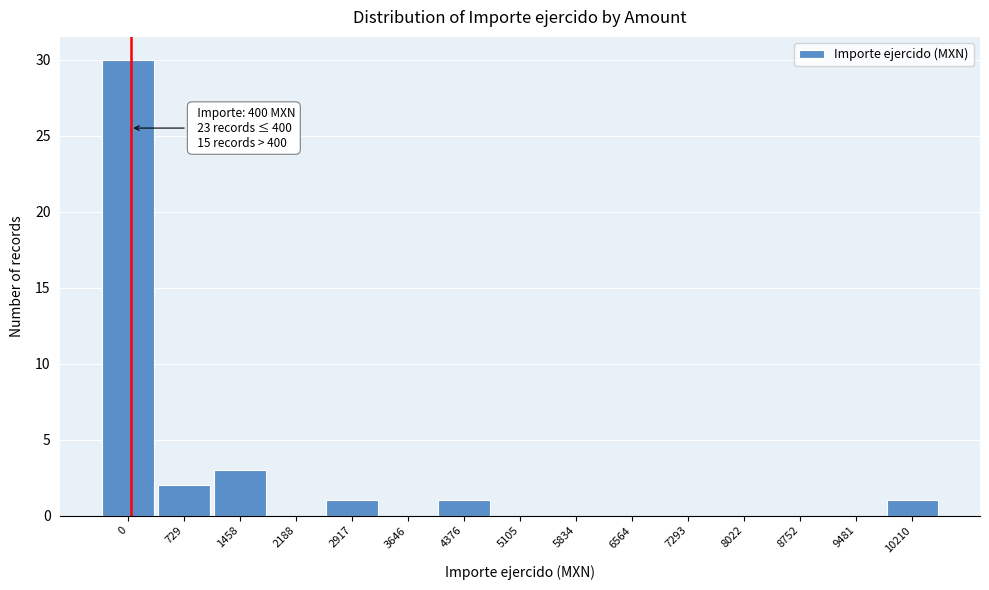

Reading left to right, what are all the values shown in this chart?

0=30	729=2	1458=3	2188=0	2917=1	3646=0	4376=1	5105=0	5834=0	6564=0	7293=0	8022=0	8752=0	9481=0	10210=1